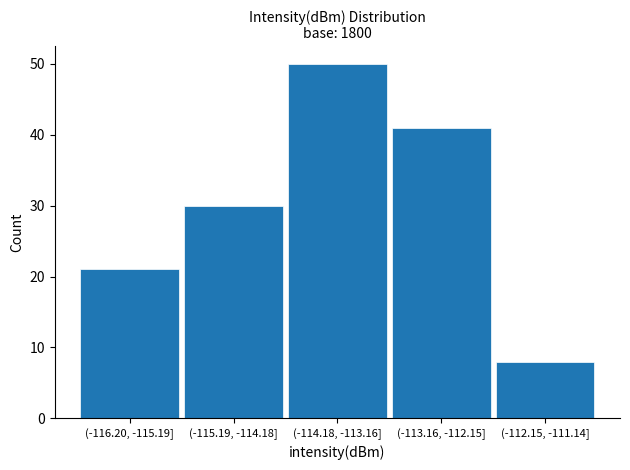

Reading right to left, transcribe all the data shown in this chart.

(-112.15, -111.14]=8	(-113.16, -112.15]=41	(-114.18, -113.16]=50	(-115.19, -114.18]=30	(-116.20, -115.19]=21